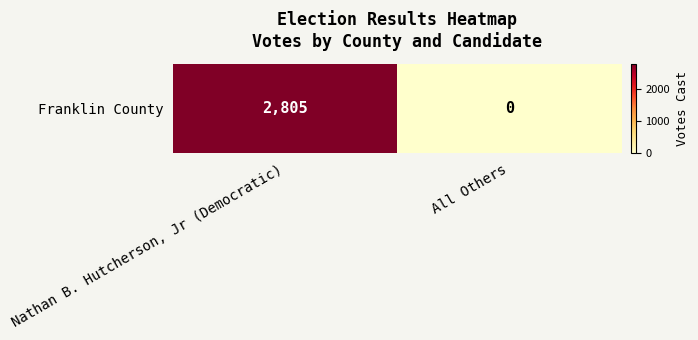

Rank the categories by value from lowest to highest.

All Others, Nathan B. Hutcherson, Jr (Democratic)